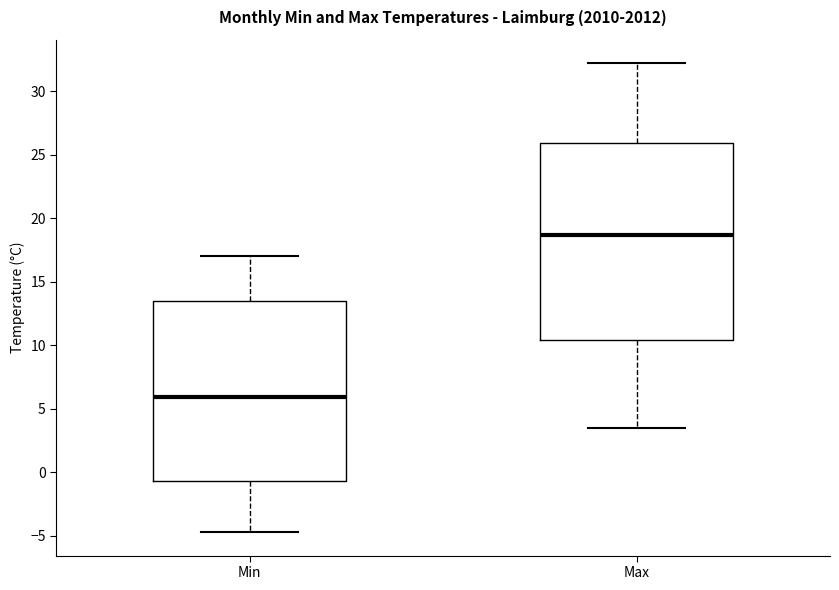

Reading left to right, read every box against the y-axis: the position of its median line, the range the box covers, and the ends of its whiskers. The values are not printed on the chart, so give them approximately, as read against the axis.

Min: median 6.0, box -0.5 to 13.5, whiskers -4.5 to 17.0
Max: median 18.5, box 10.5 to 26.0, whiskers 3.5 to 32.0